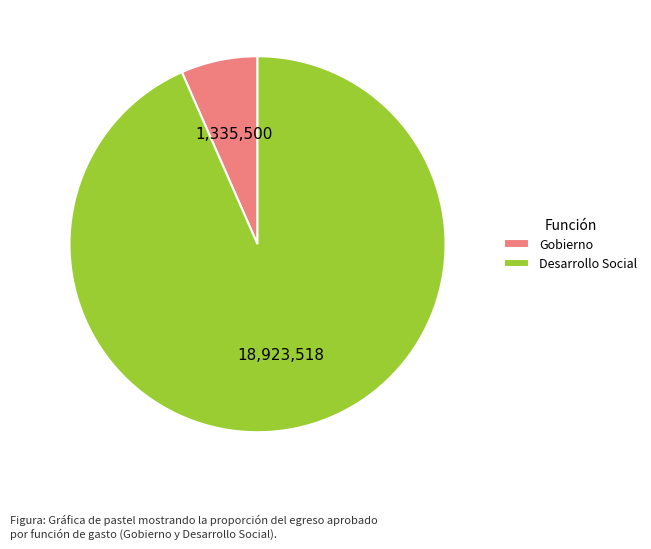

Which category has the smallest portion of the pie?

Gobierno